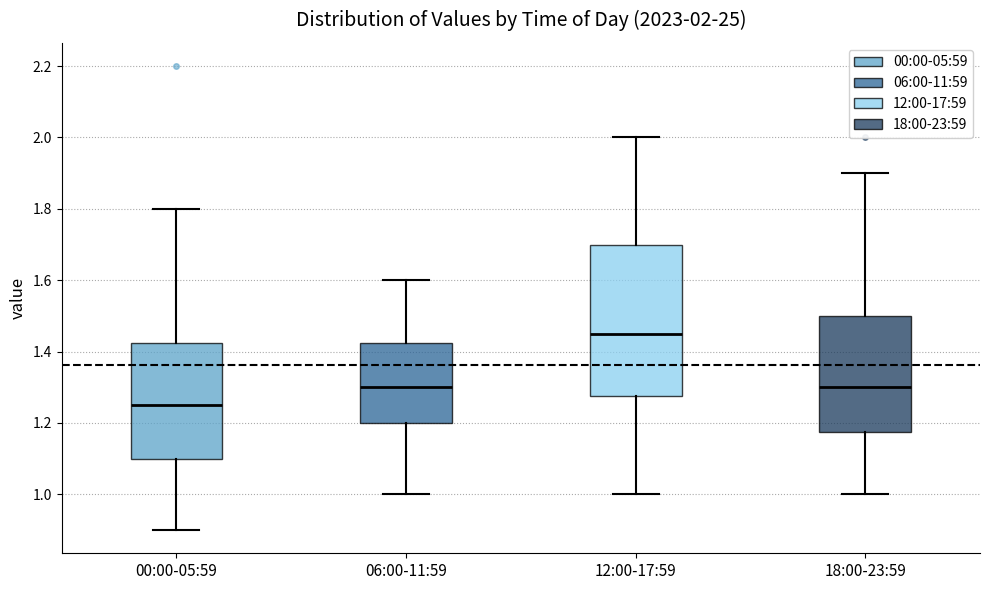

Which box's median line is the lowest?

00:00-05:59